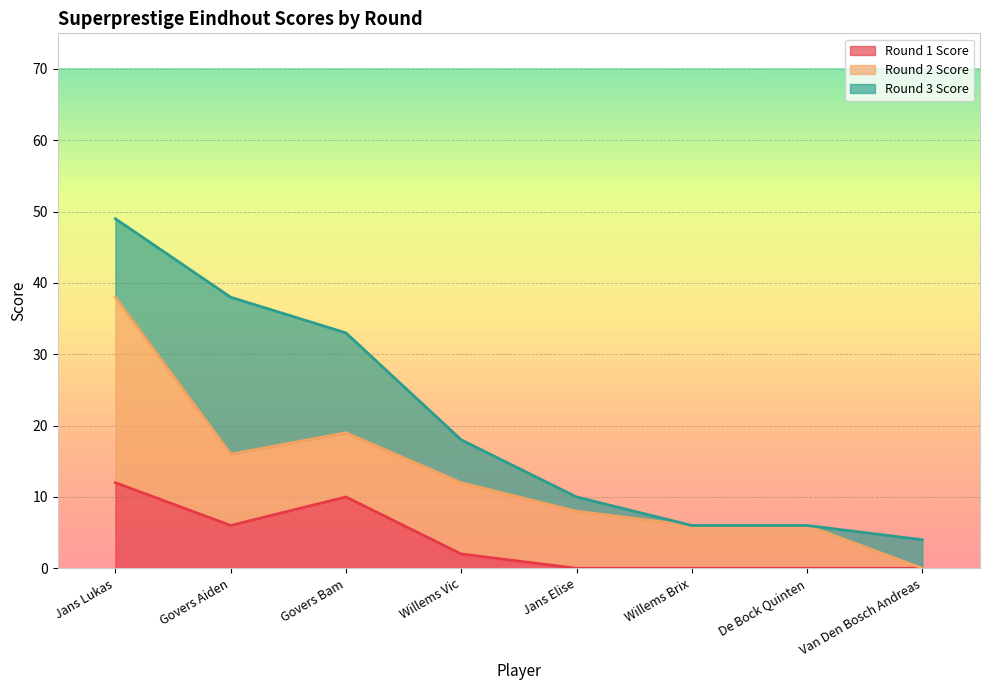

Rank the series by their maximum value, from highest to lowest.

Round 2 Score, Round 3 Score, Round 1 Score